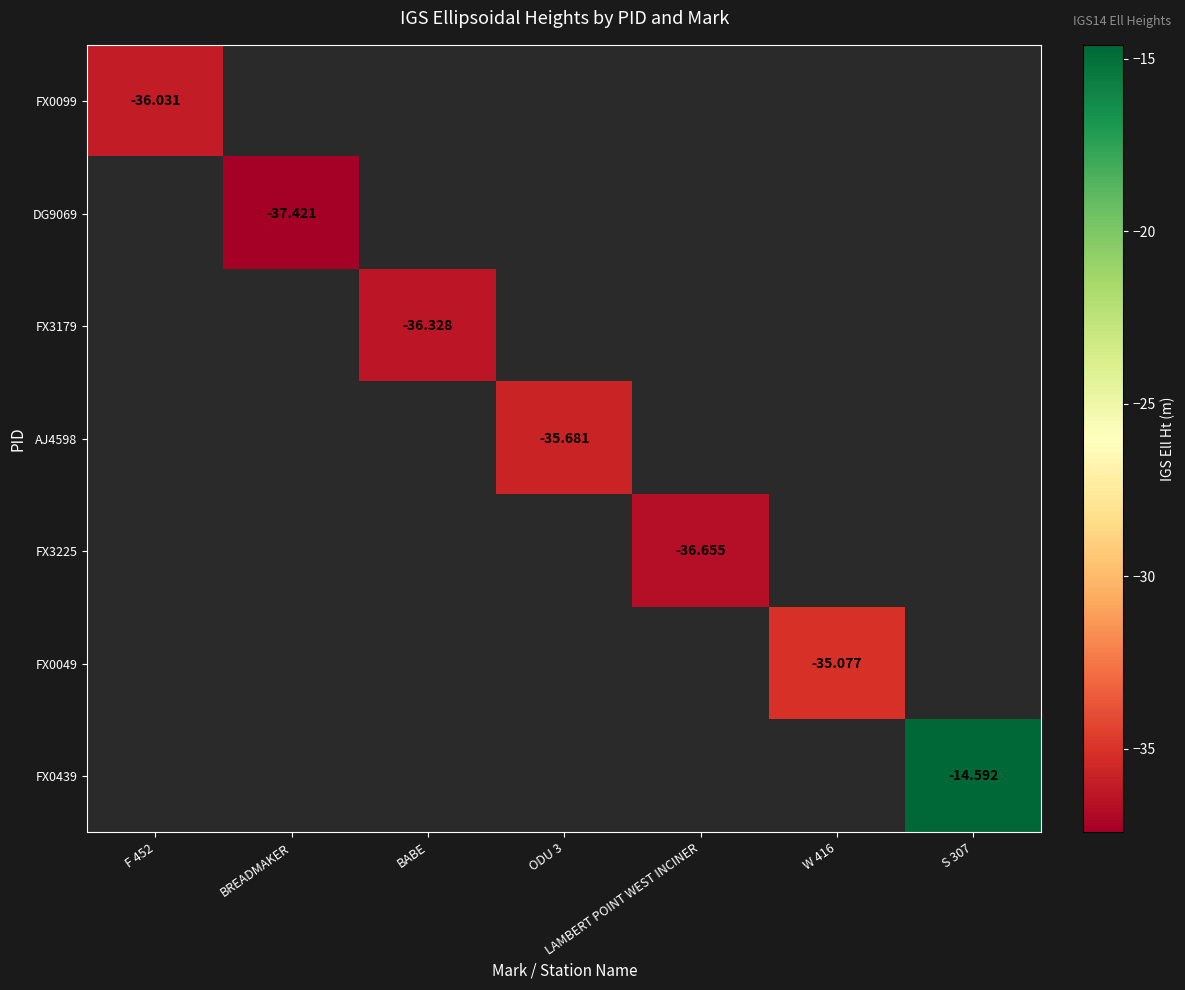

How many negative values does the AJ4598 series have?

1